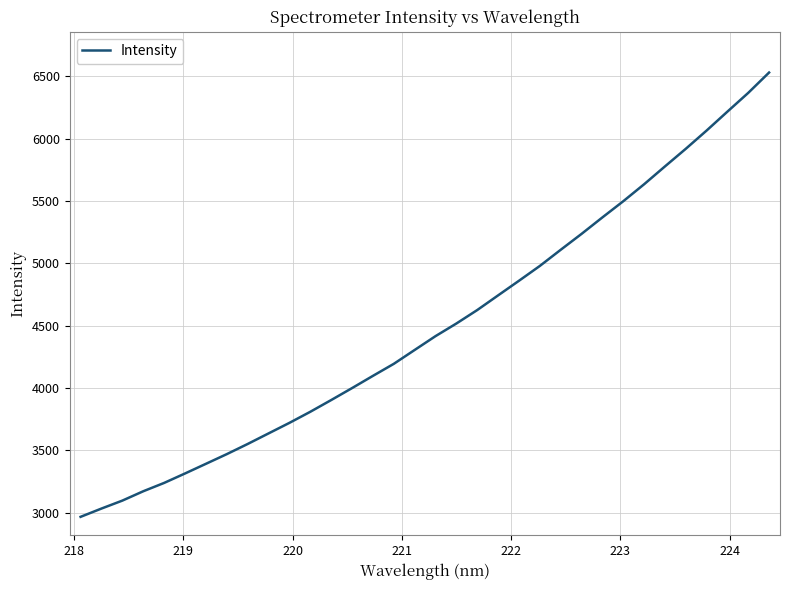

What is the difference between the maximum and minimum values?

3563.0